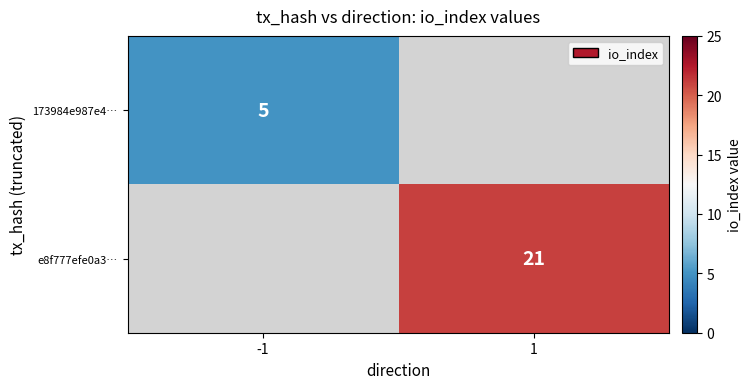

What is the maximum value shown in the chart?

21.0